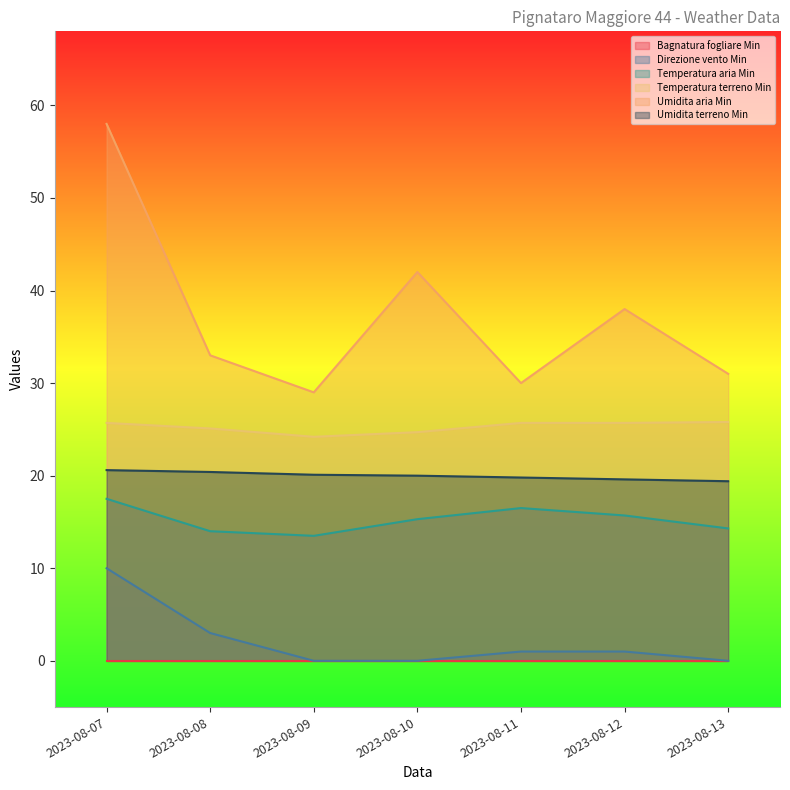

What is the greatest value displayed?

58.0